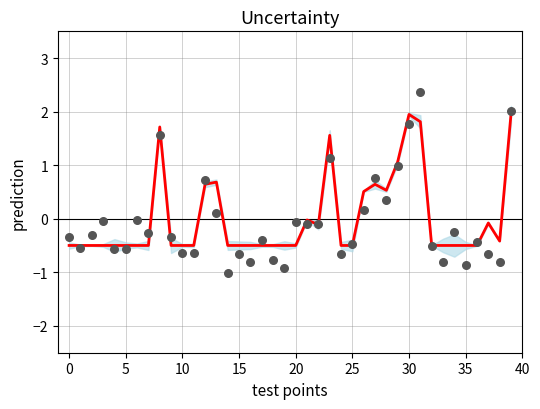

What is the change in value from 26 to 38?

-0.9